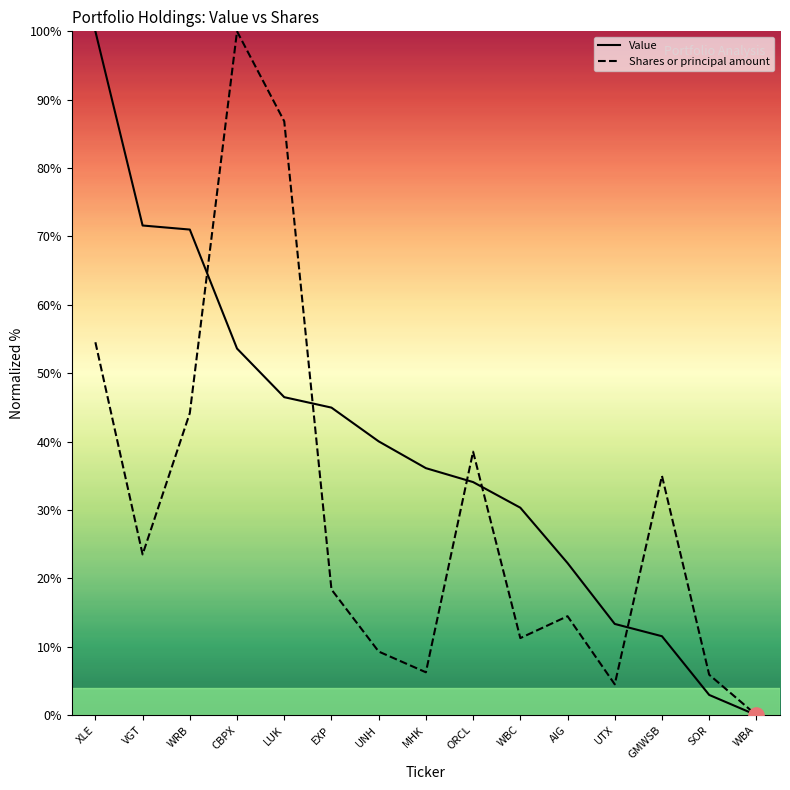

What is the spread (max minus min) of values at AIG?

7.8